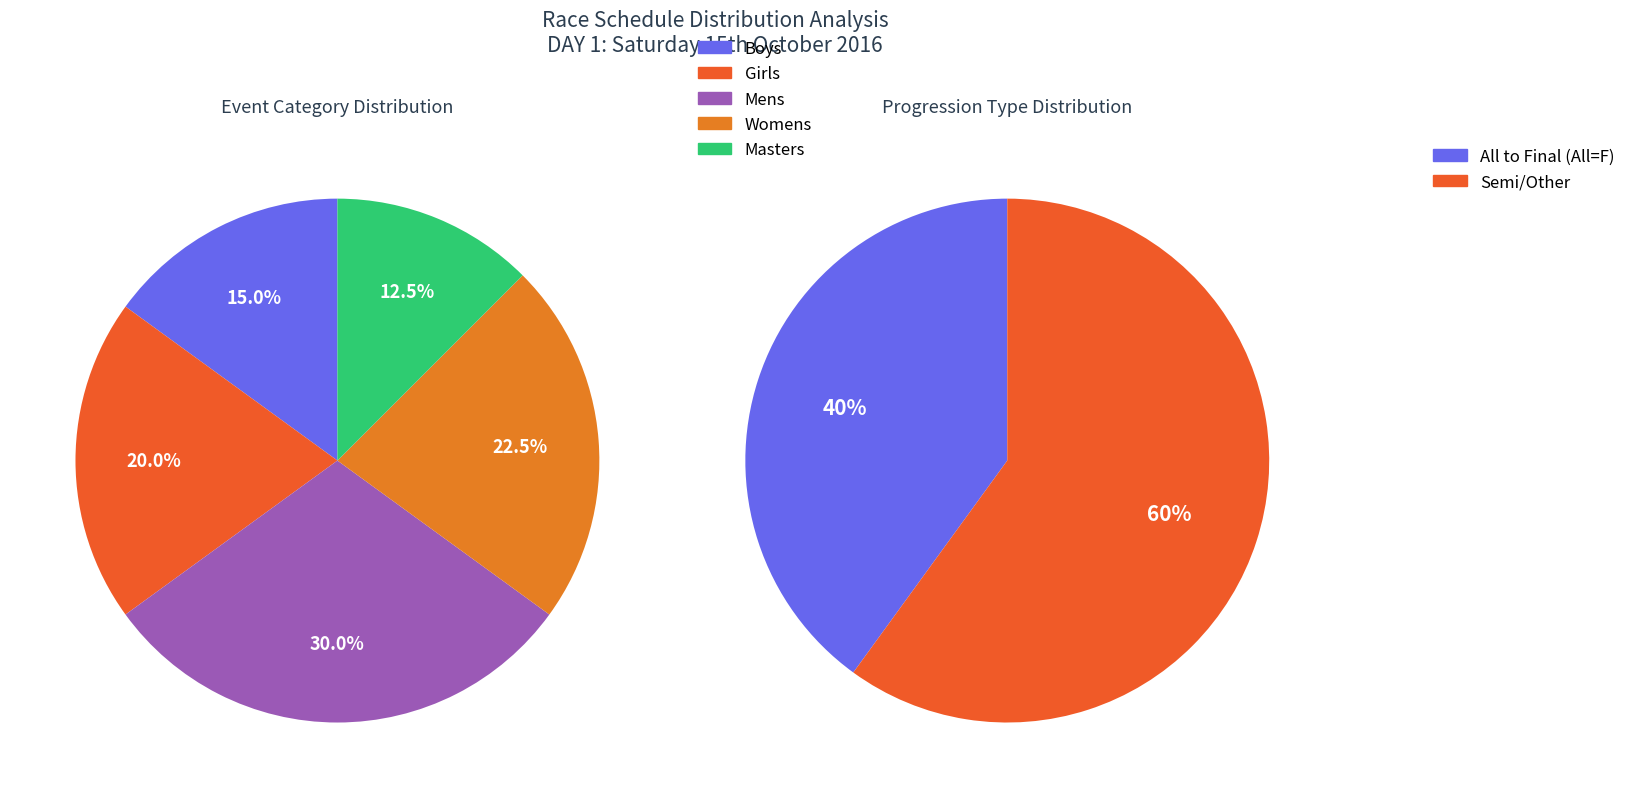

What is the largest slice in the pie chart?

Mens